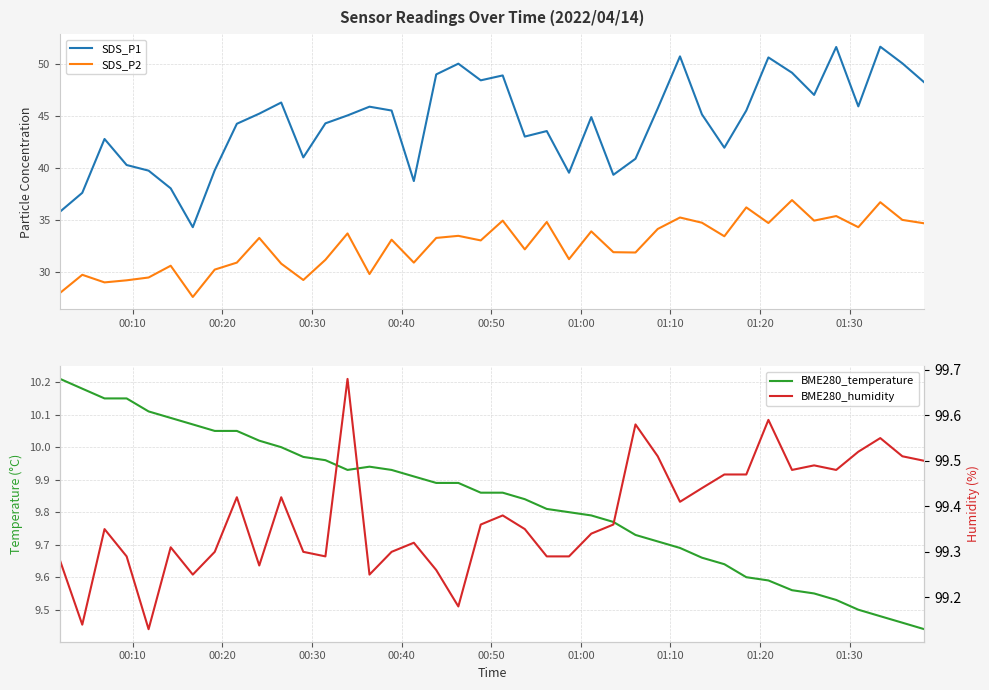

What is the highest value of the SDS_P2 series?

36.9